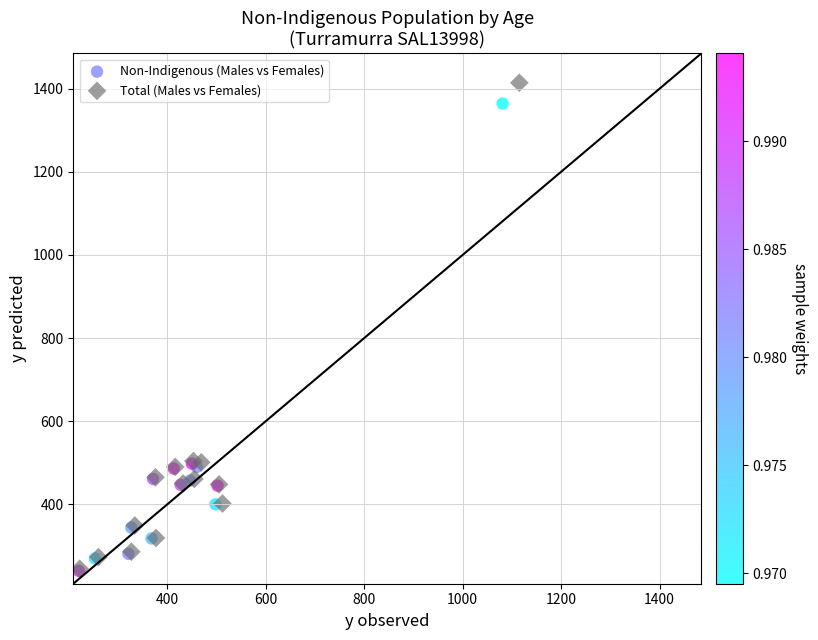

Which series has the largest Y range (max minus min)?

Total (Males vs Females)